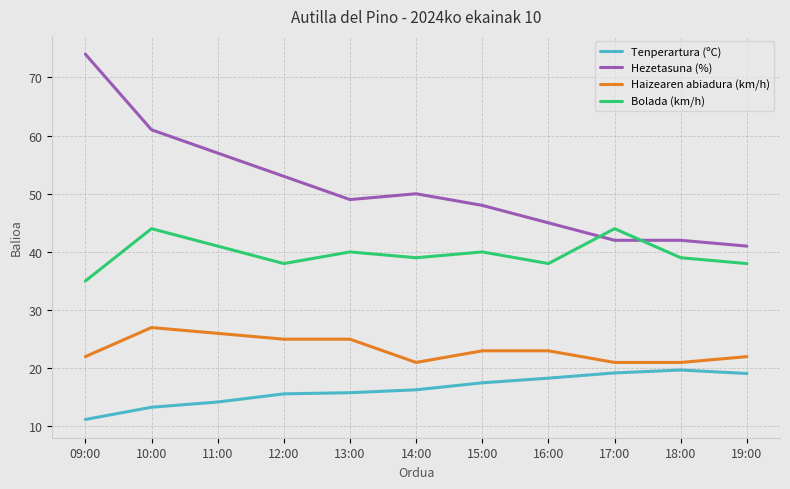

What position from the right is 11:00?

9